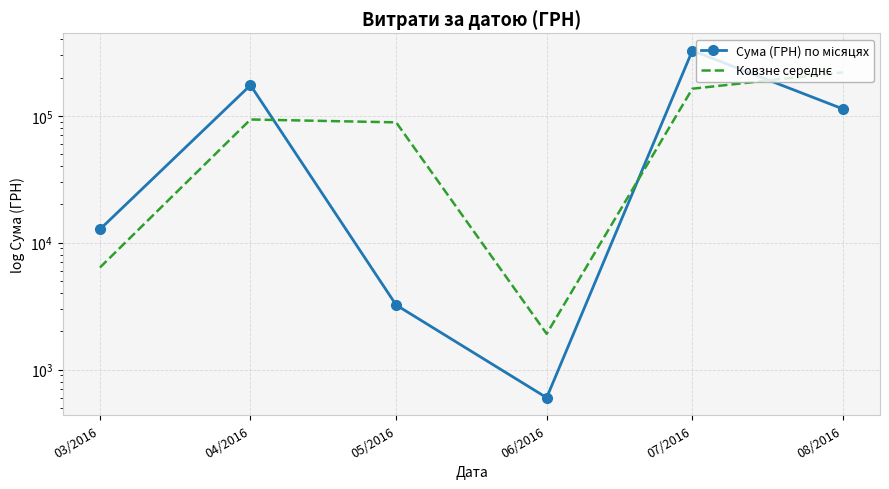

At 03/2016, list the series in order from largest to smallest.

Сума (ГРН) по місяцях, Ковзне середнє